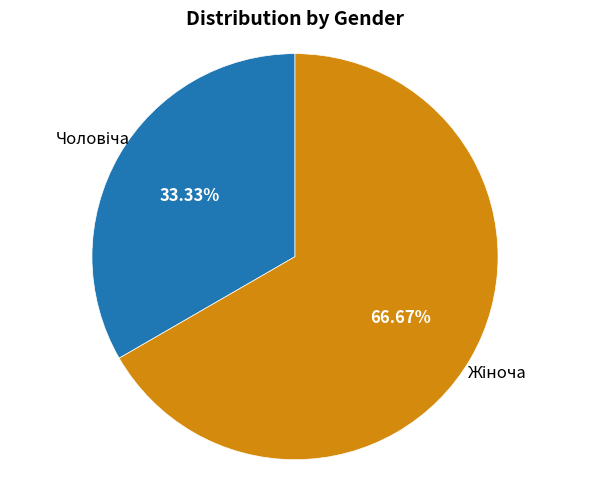

Is there any slice that represents more than half of the pie?

Yes